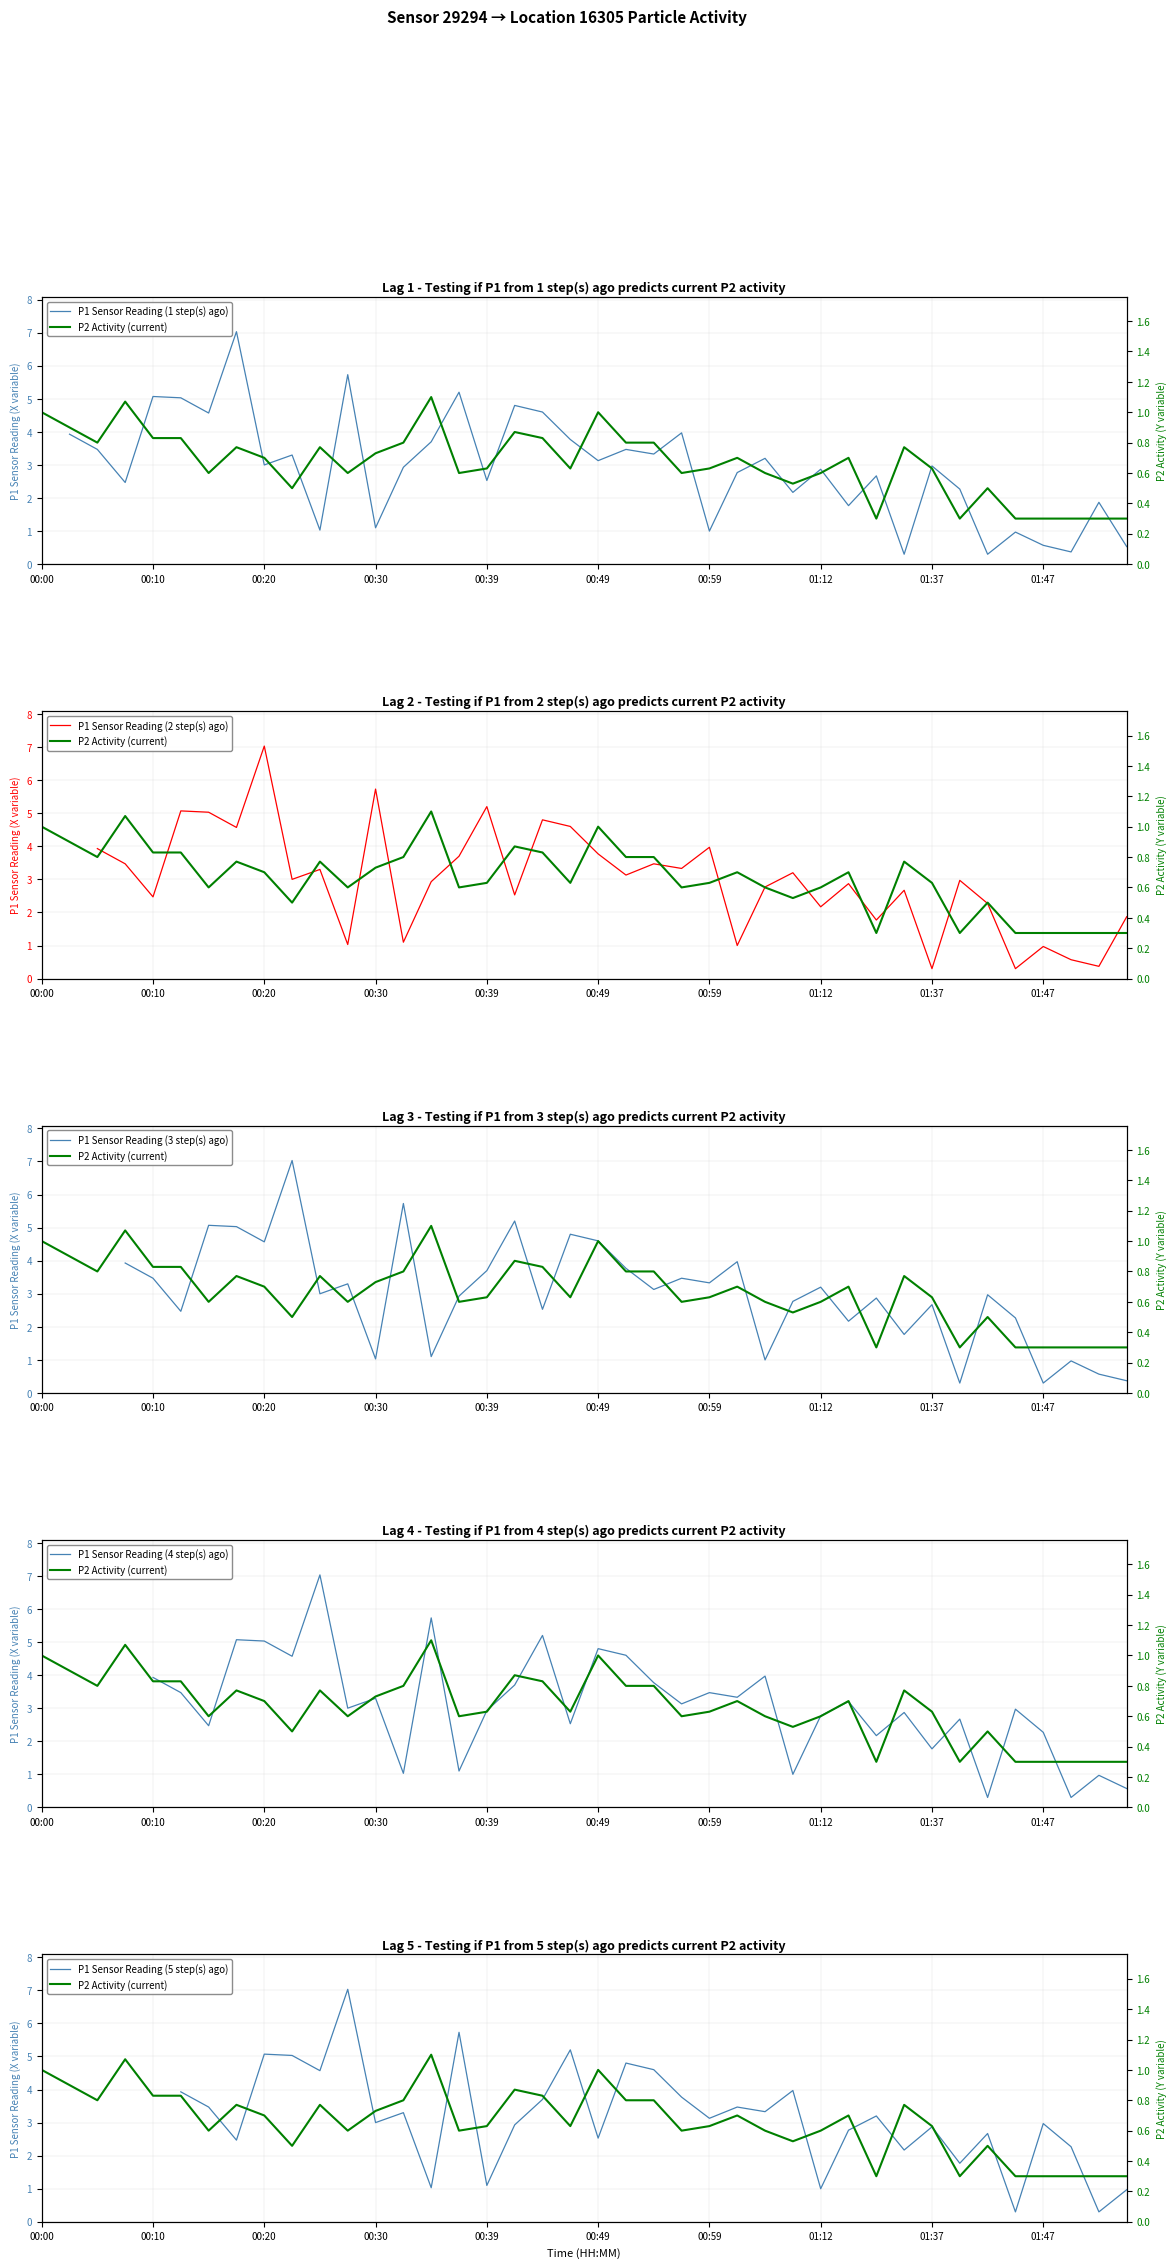

In P2 Activity (current), how many points are lower than both neighbors (excluding endpoints)?

10